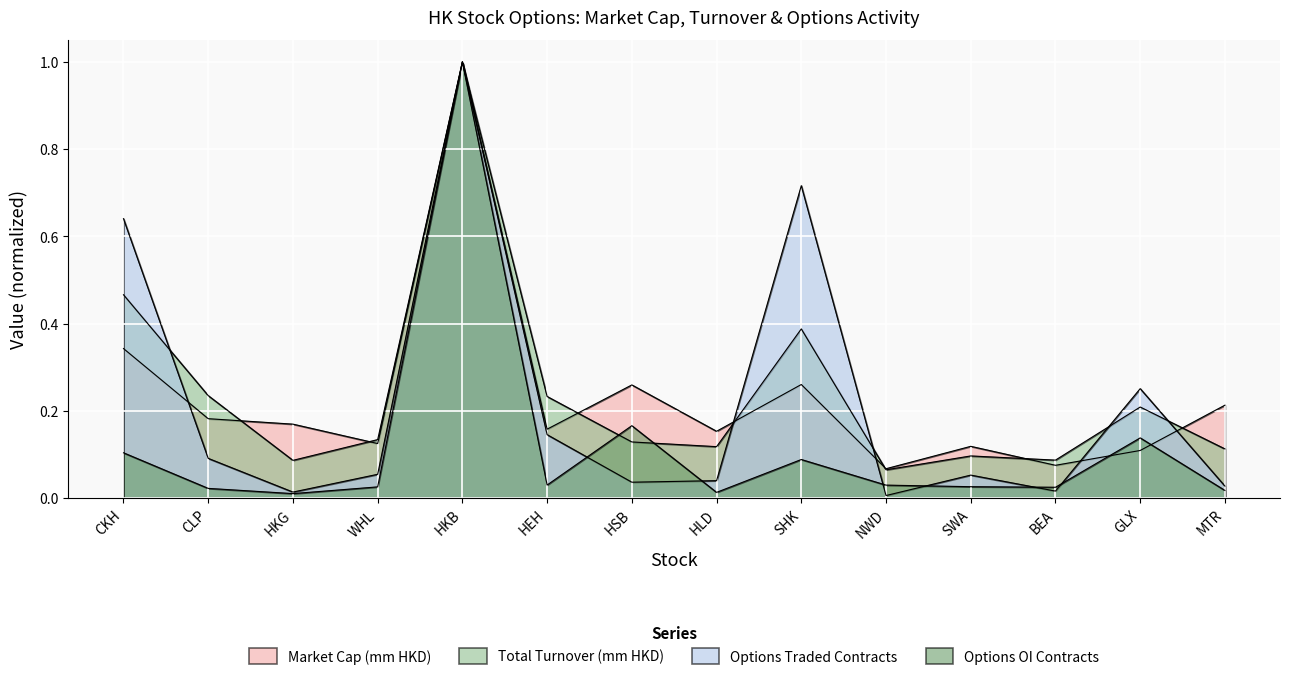

What is the value of the Total Turnover (mm HKD) point at the 10th from the left?

0.1